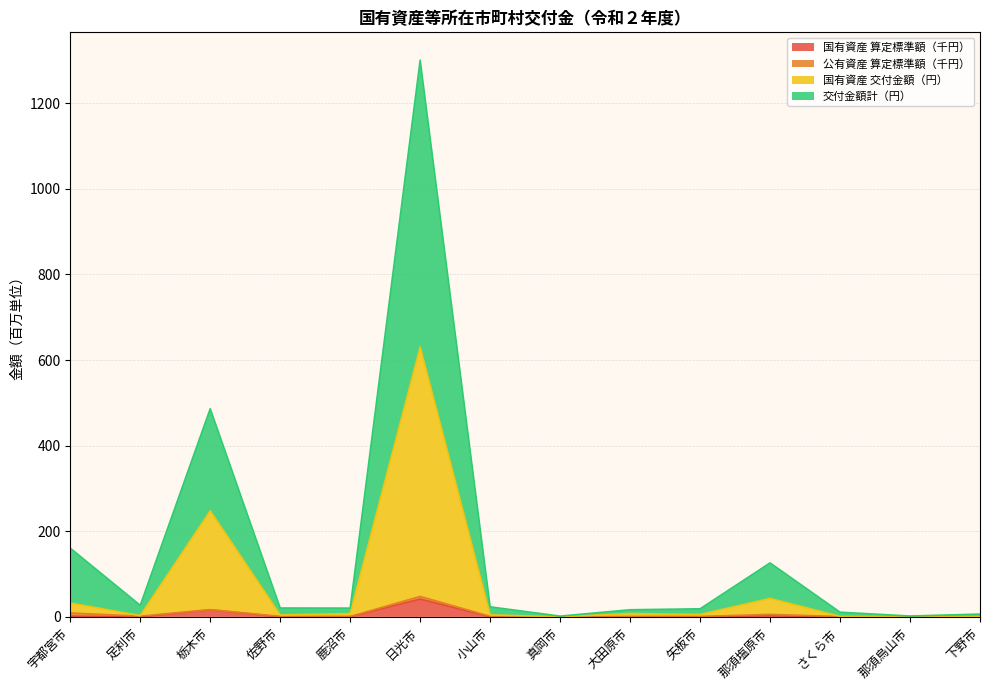

Does the chart display data point markers on the line(s)?

No